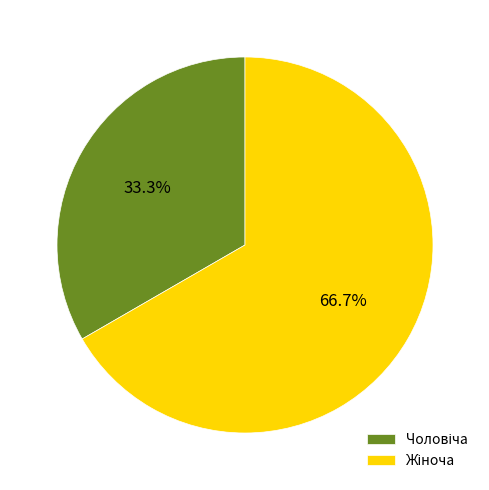

Is there a majority slice in this chart?

Yes